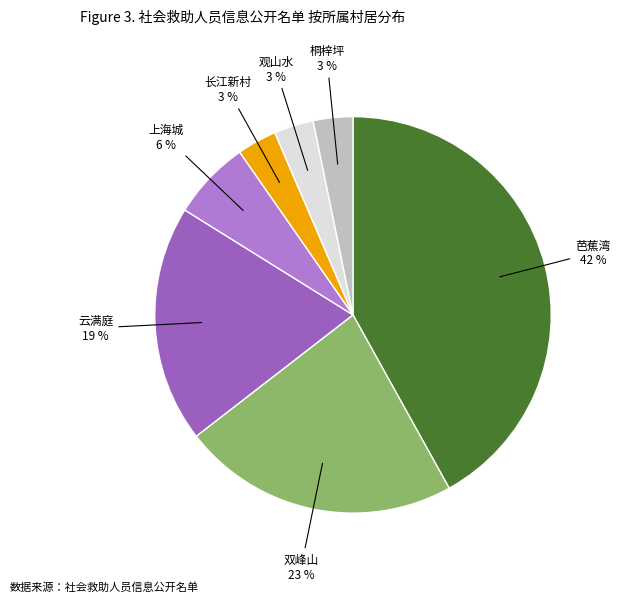

What is the largest slice in the pie chart?

芭蕉湾